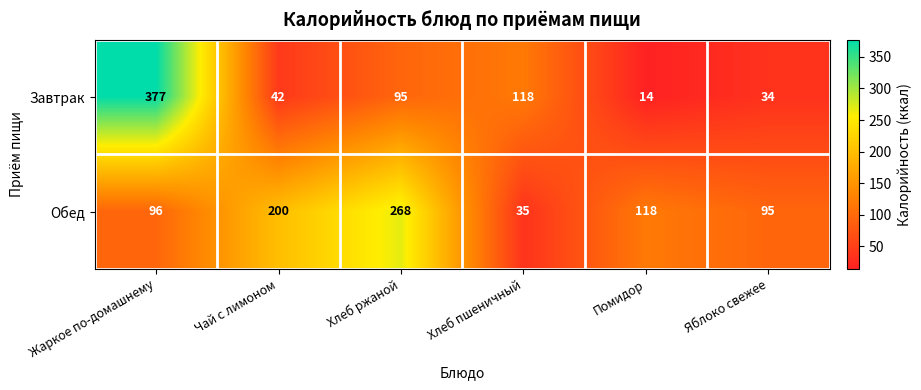

Rank the series by their average value, from lowest to highest.

Завтрак, Обед